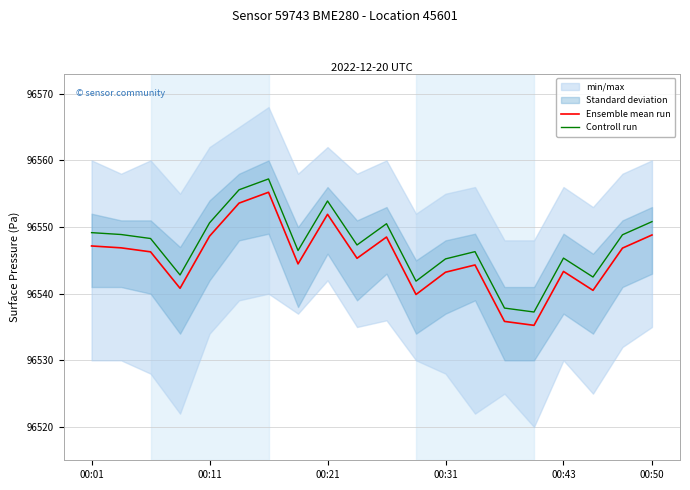

Which series has the largest total across all categories?

Controll run